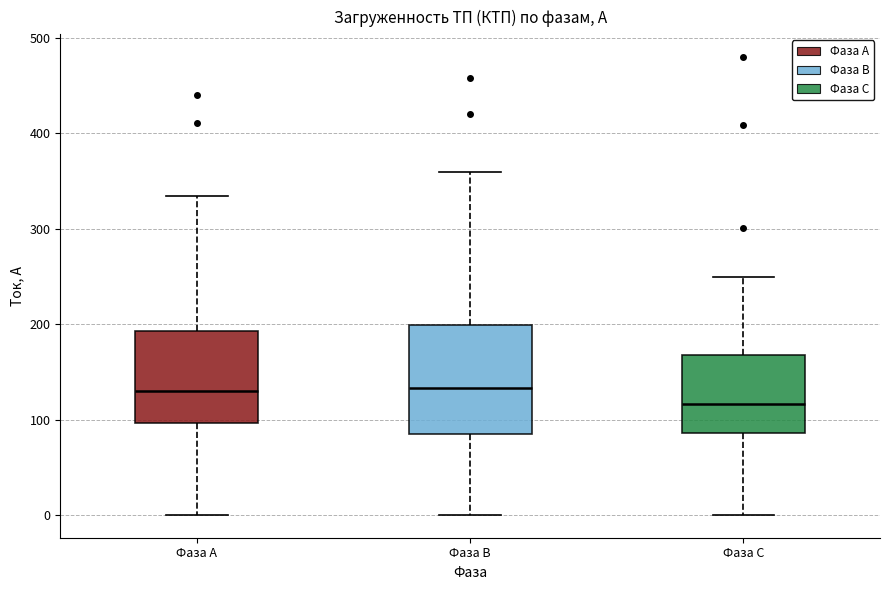

Where is the lower edge of the box for Фаза А on the y-axis? The values are not printed on the chart, so give them approximately, as read against the axis.

100